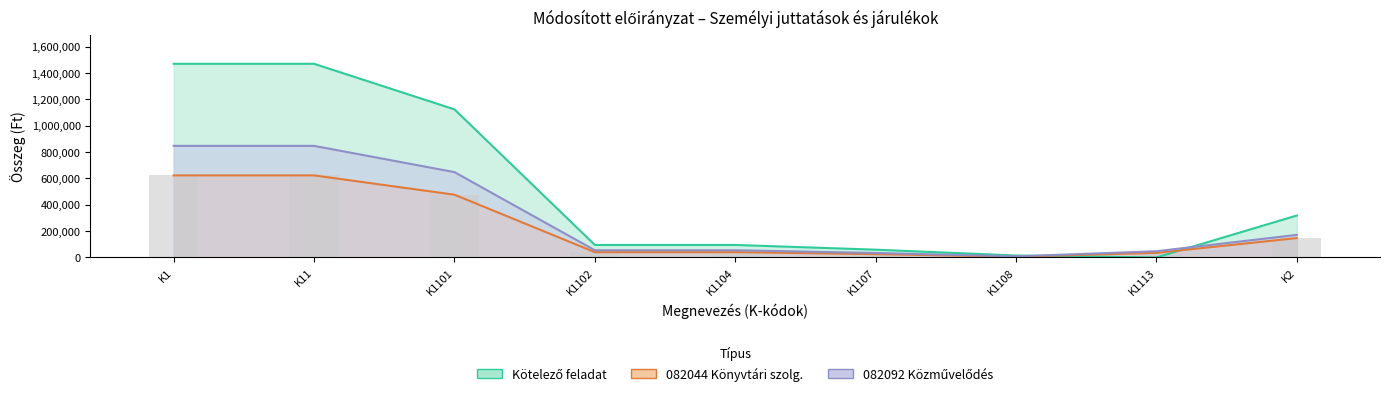

What is the difference between the 082044 Könyvtári szolg. values at K1 and K1107?

597450.0